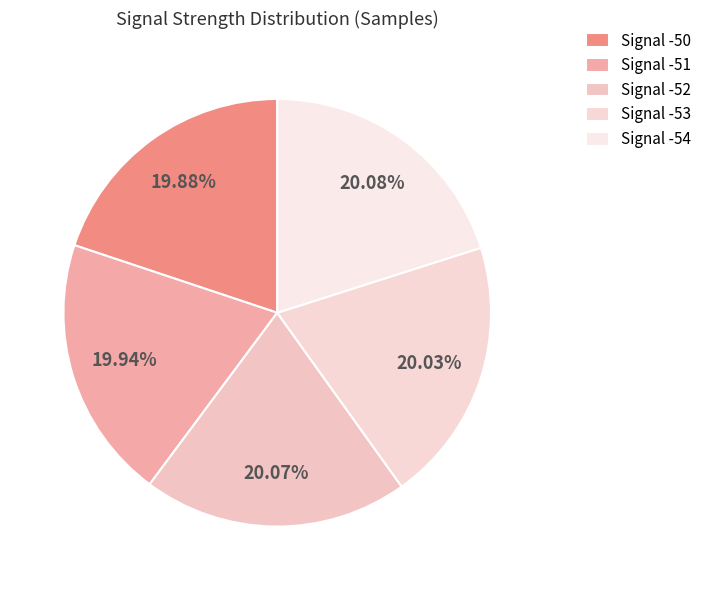

Rank the categories by value from lowest to highest.

Signal -50, Signal -51, Signal -53, Signal -52, Signal -54